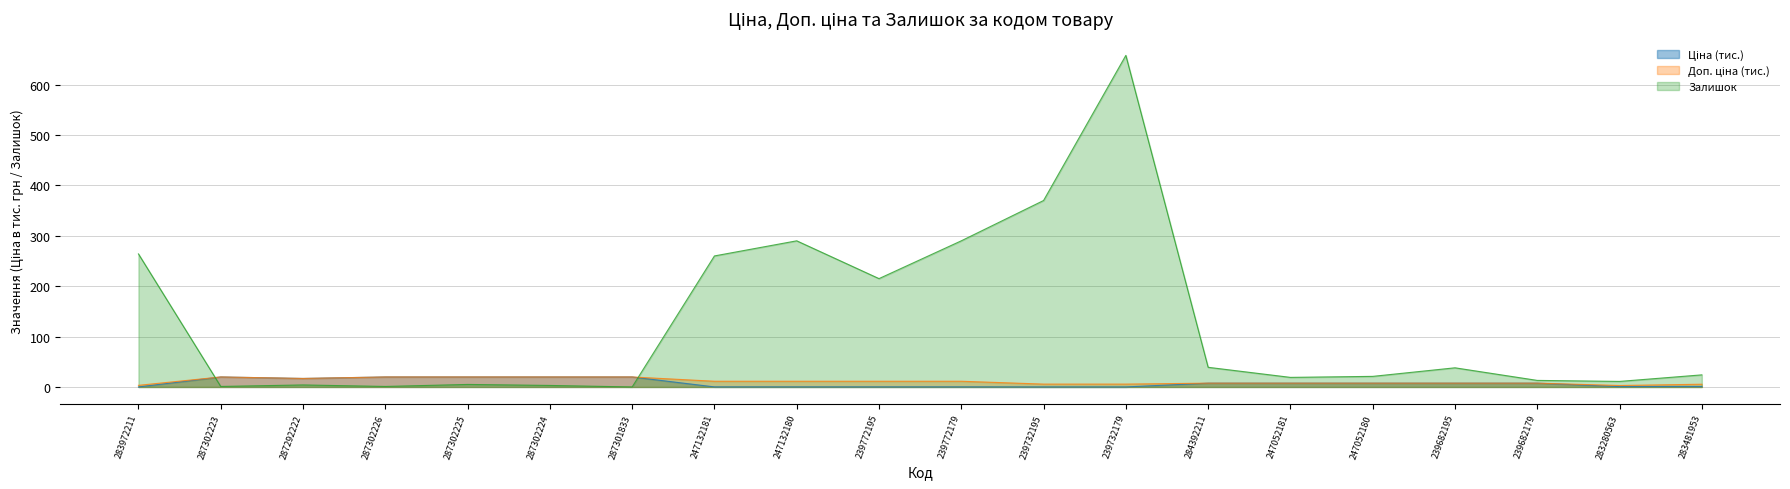

Where is the first local maximum for Доп. ціна?

287302223